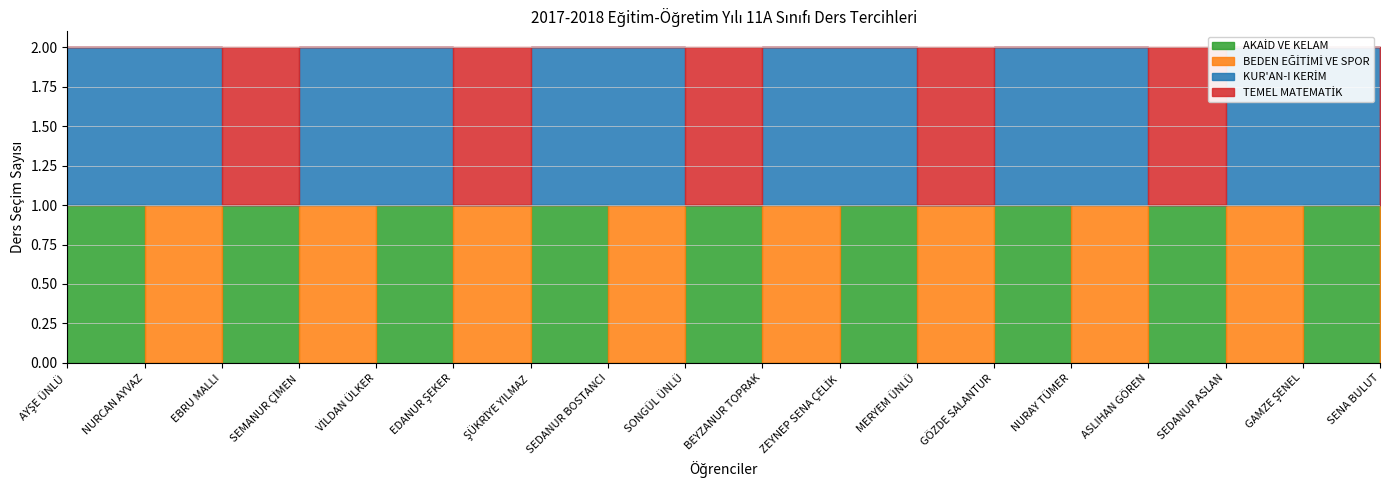

Which series has the widest spread of values?

AKAİD VE KELAM